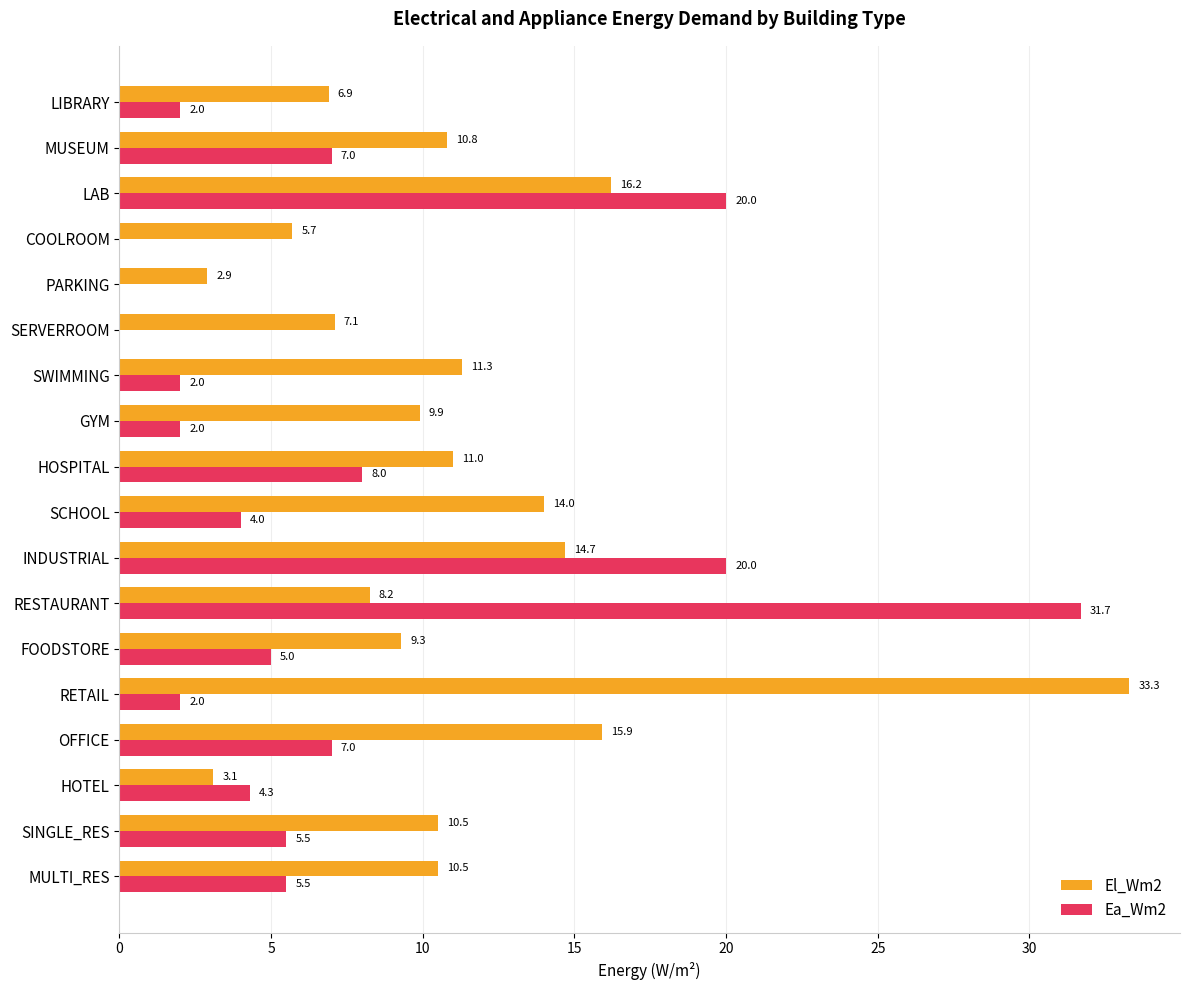

Which series has the largest total across all categories?

El_Wm2